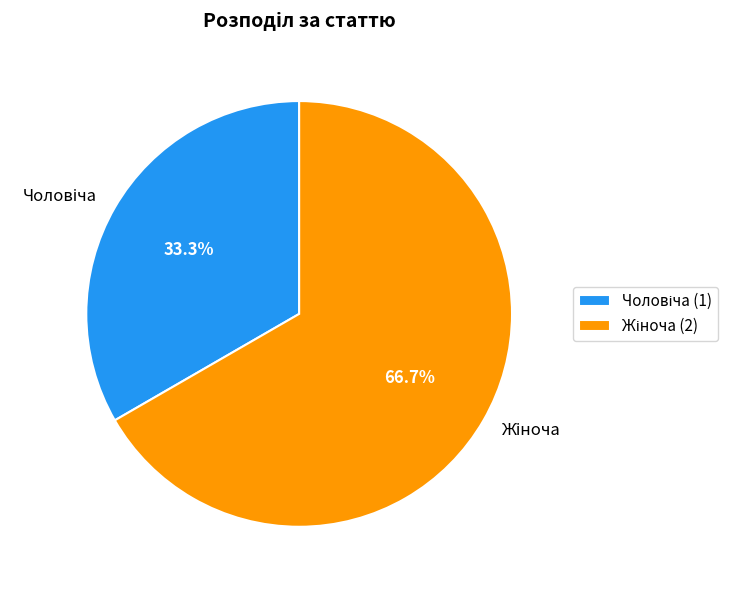

Does any single category account for the majority?

Yes